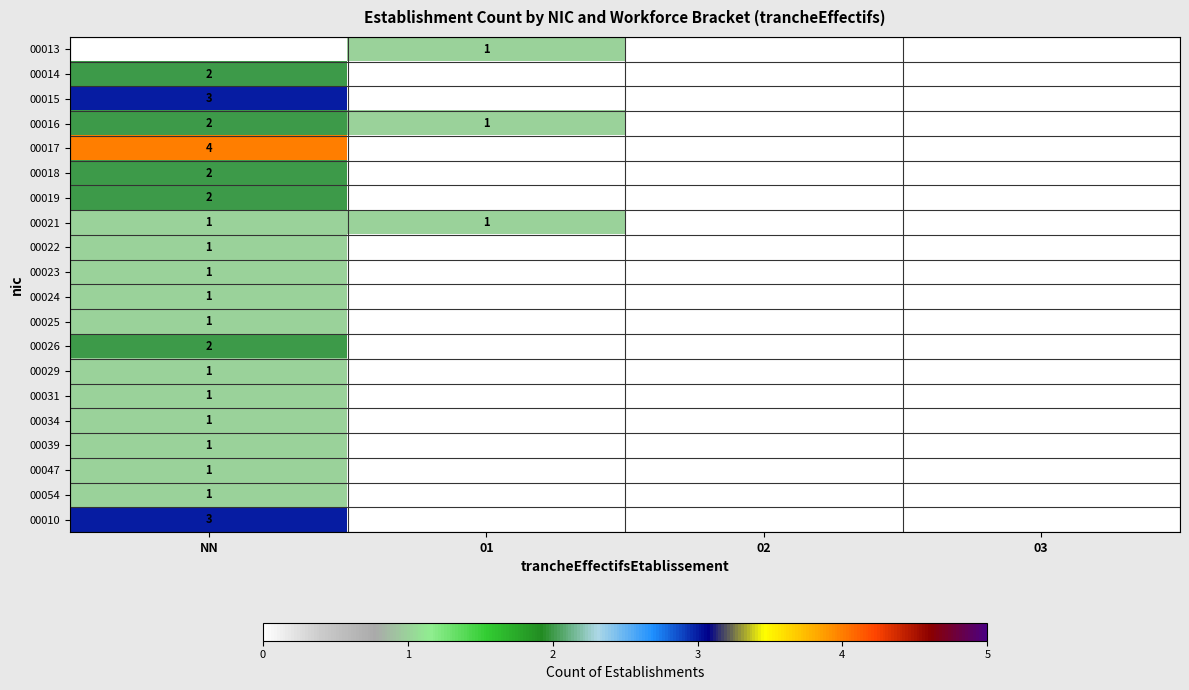

True or false: 00023 has a value of 1 at NN.

True